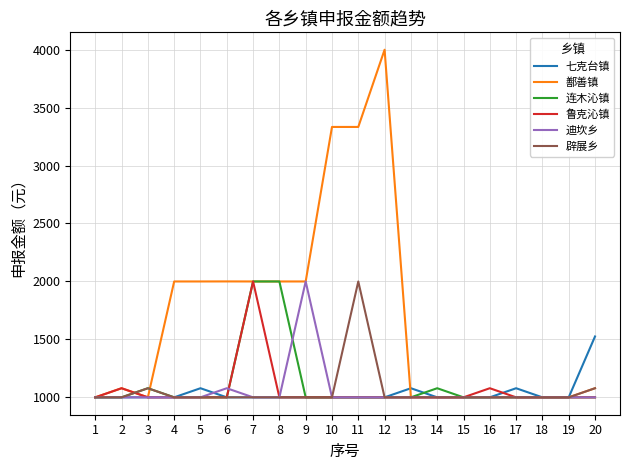

What is the spread (max minus min) of values at 13?

78.6